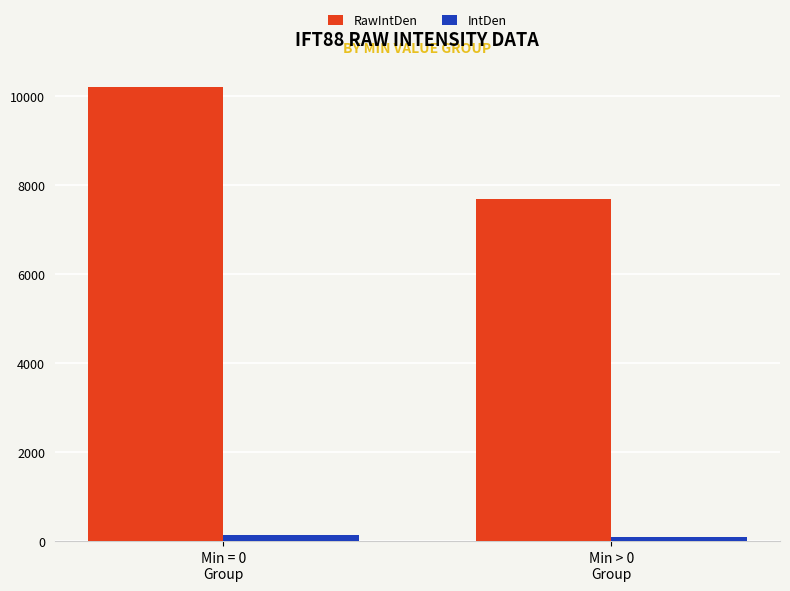

List the series in order of their overall mean, lowest first.

IntDen, RawIntDen